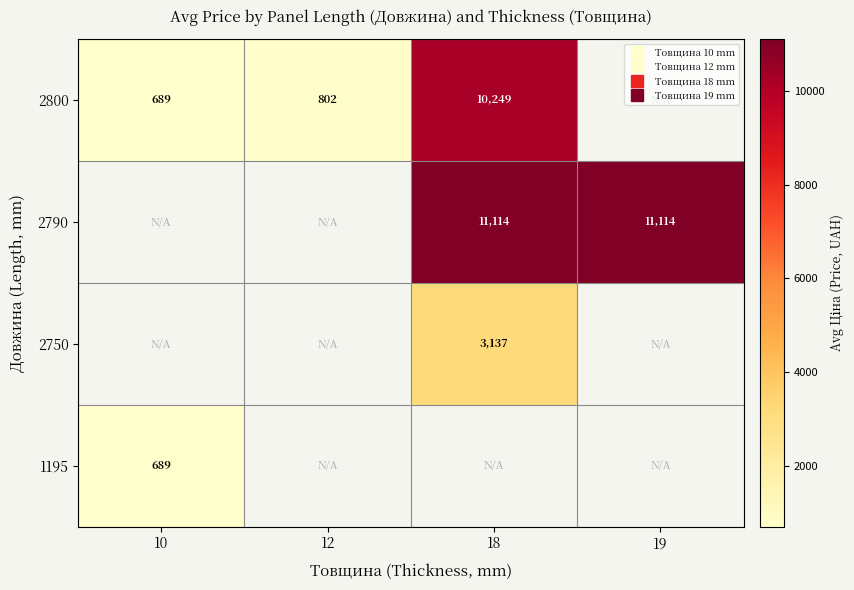

At which label does 2790 reach its minimum?

10